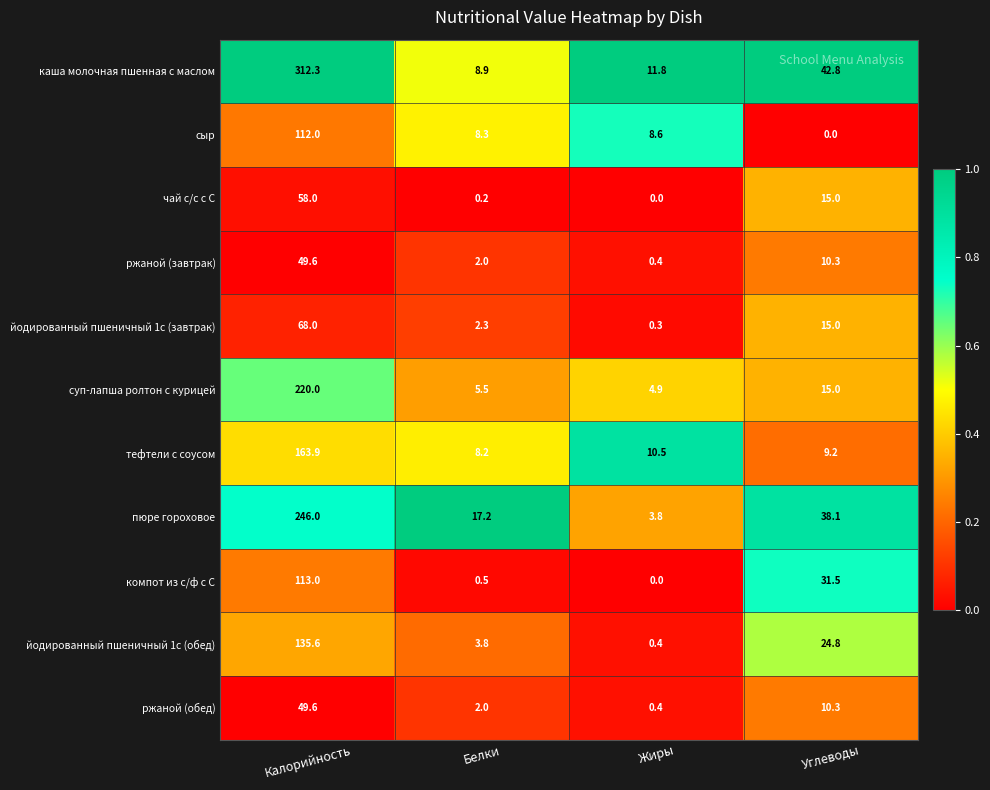

Which series has the largest total across all categories?

каша молочная пшенная с маслом